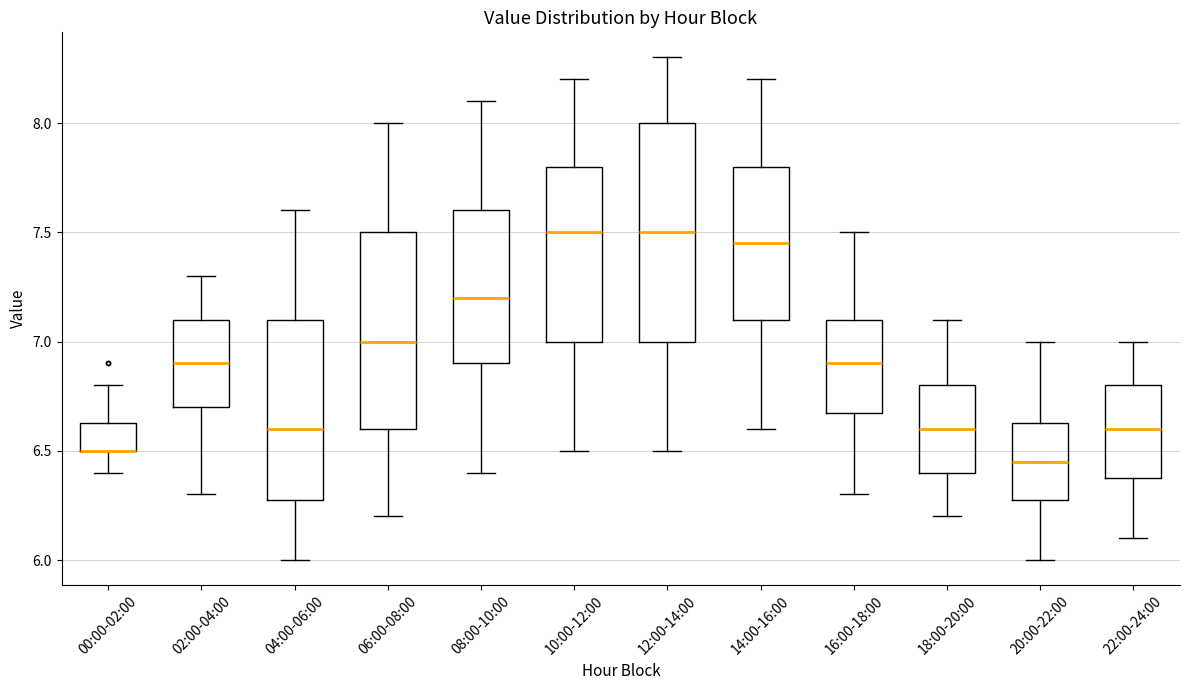

Reading left to right, read every box against the y-axis: the position of its median line, the range the box covers, and the ends of its whiskers. The values are not printed on the chart, so give them approximately, as read against the axis.

00:00-02:00: median 6.50 (drawn on the box's lower edge), box 6.50 to 6.65, whiskers 6.40 to 6.80
02:00-04:00: median 6.90, box 6.70 to 7.10, whiskers 6.30 to 7.30
04:00-06:00: median 6.60, box 6.30 to 7.10, whiskers 6.00 to 7.60
06:00-08:00: median 7.00, box 6.60 to 7.50, whiskers 6.20 to 8.00
08:00-10:00: median 7.20, box 6.90 to 7.60, whiskers 6.40 to 8.10
10:00-12:00: median 7.50, box 7.00 to 7.80, whiskers 6.50 to 8.20
12:00-14:00: median 7.50, box 7.00 to 8.00, whiskers 6.50 to 8.30
14:00-16:00: median 7.45, box 7.10 to 7.80, whiskers 6.60 to 8.20
16:00-18:00: median 6.90, box 6.70 to 7.10, whiskers 6.30 to 7.50
18:00-20:00: median 6.60, box 6.40 to 6.80, whiskers 6.20 to 7.10
20:00-22:00: median 6.45, box 6.30 to 6.65, whiskers 6.00 to 7.00
22:00-24:00: median 6.60, box 6.40 to 6.80, whiskers 6.10 to 7.00